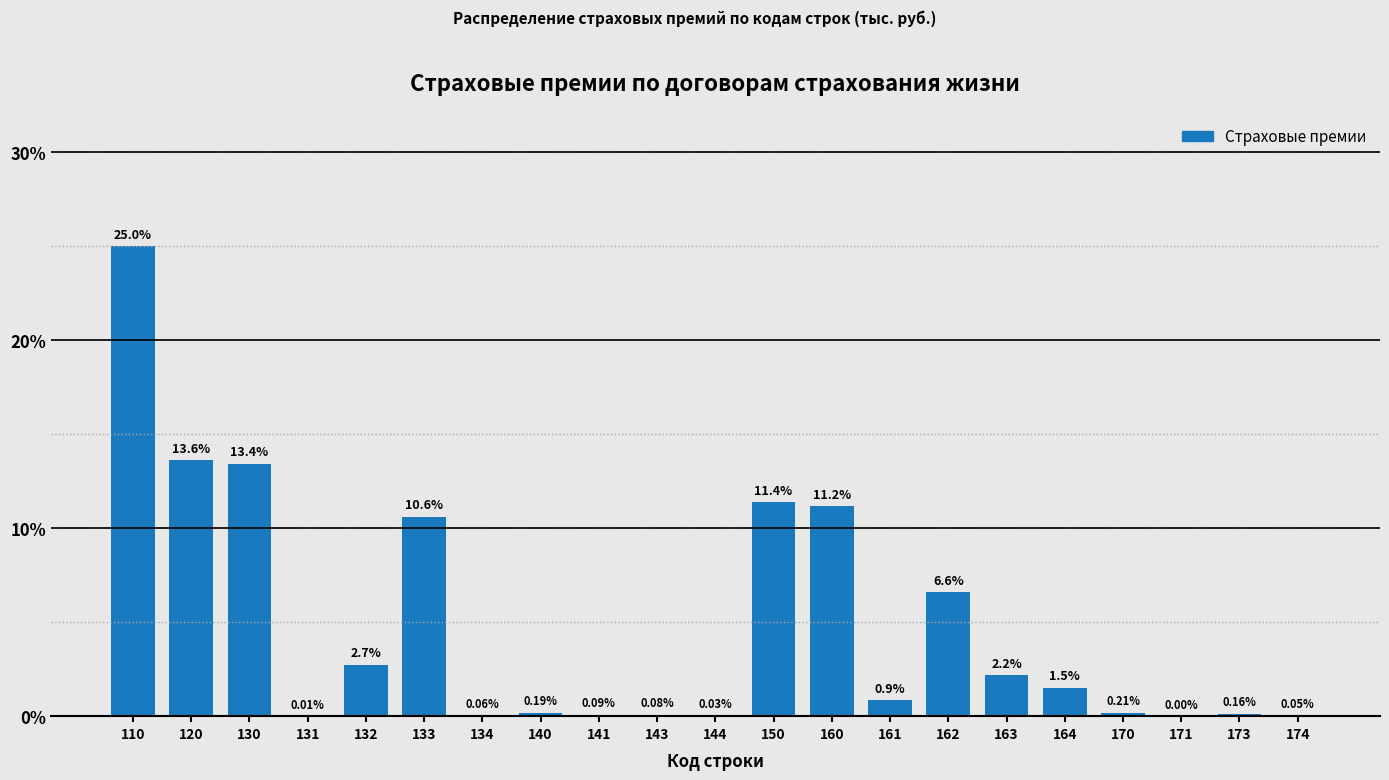

Which has a higher value, 150 or 173?

150